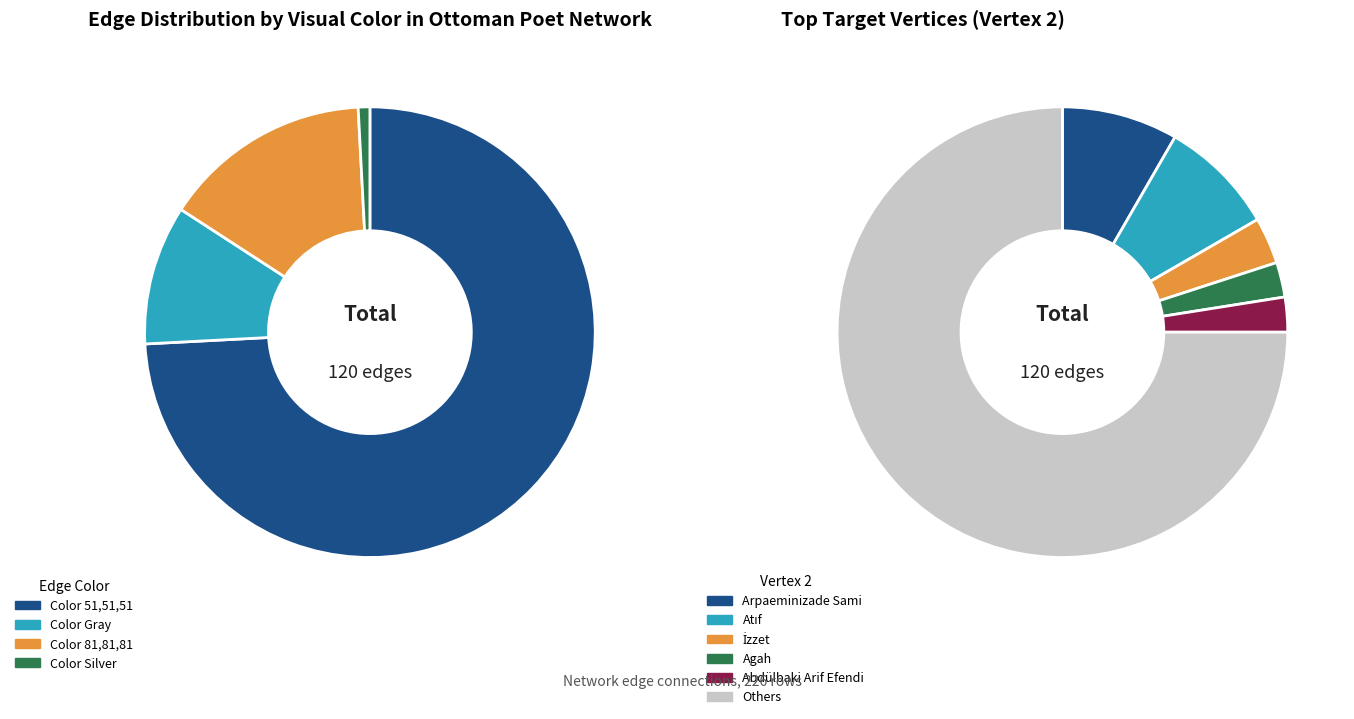

Rank the categories by value from lowest to highest.

Color Silver, Color Gray, Color 81,81,81, Color 51,51,51